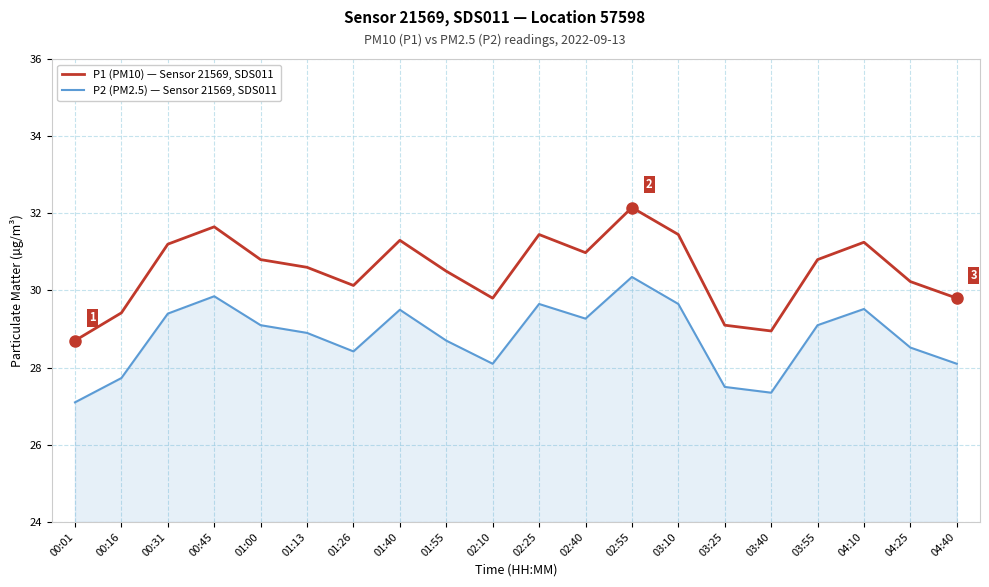

At which category is the sum across all series the highest?

02:55